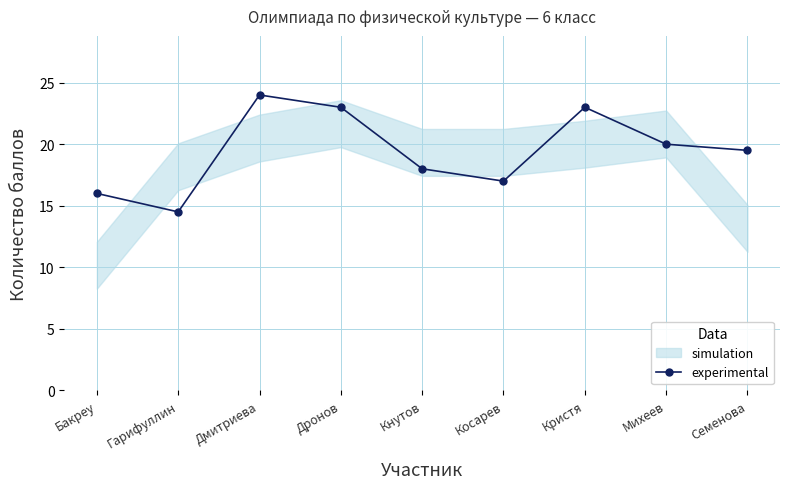

How many points are lower than both their immediate neighbors (excluding endpoints)?

2